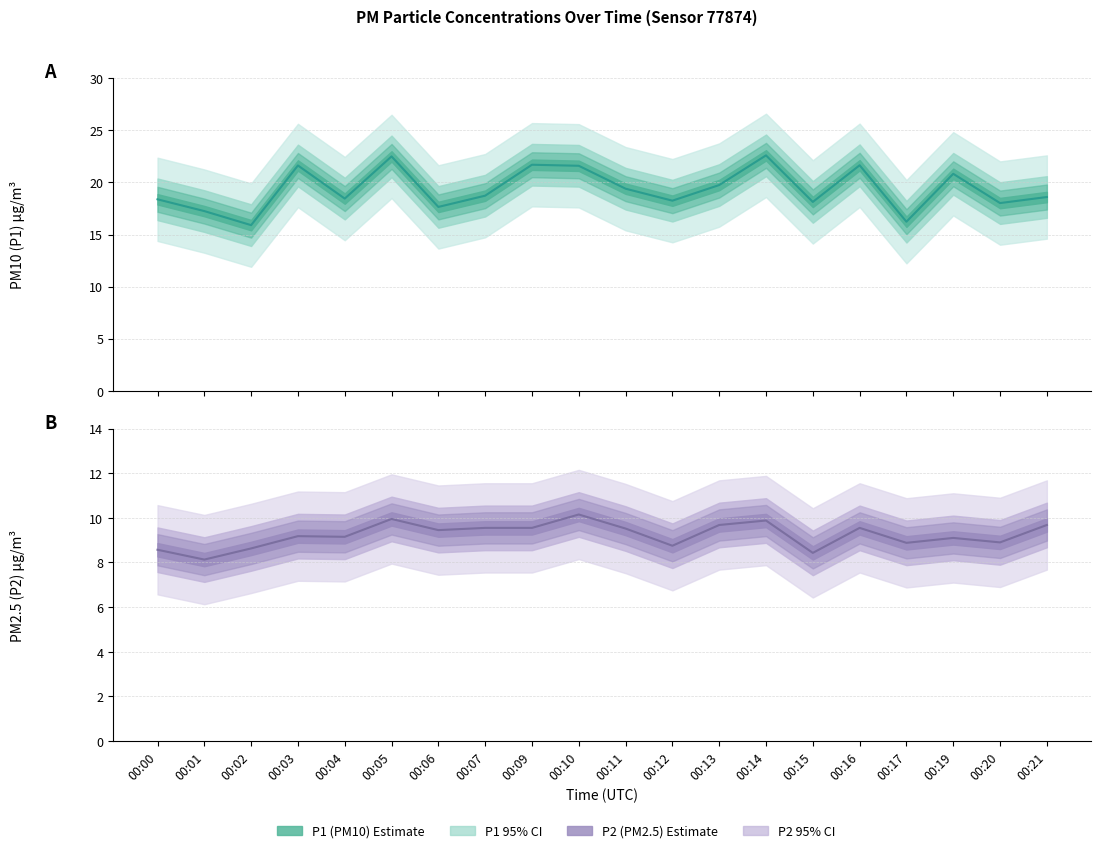

True or false: P2 and P1 intersect in this chart.

False